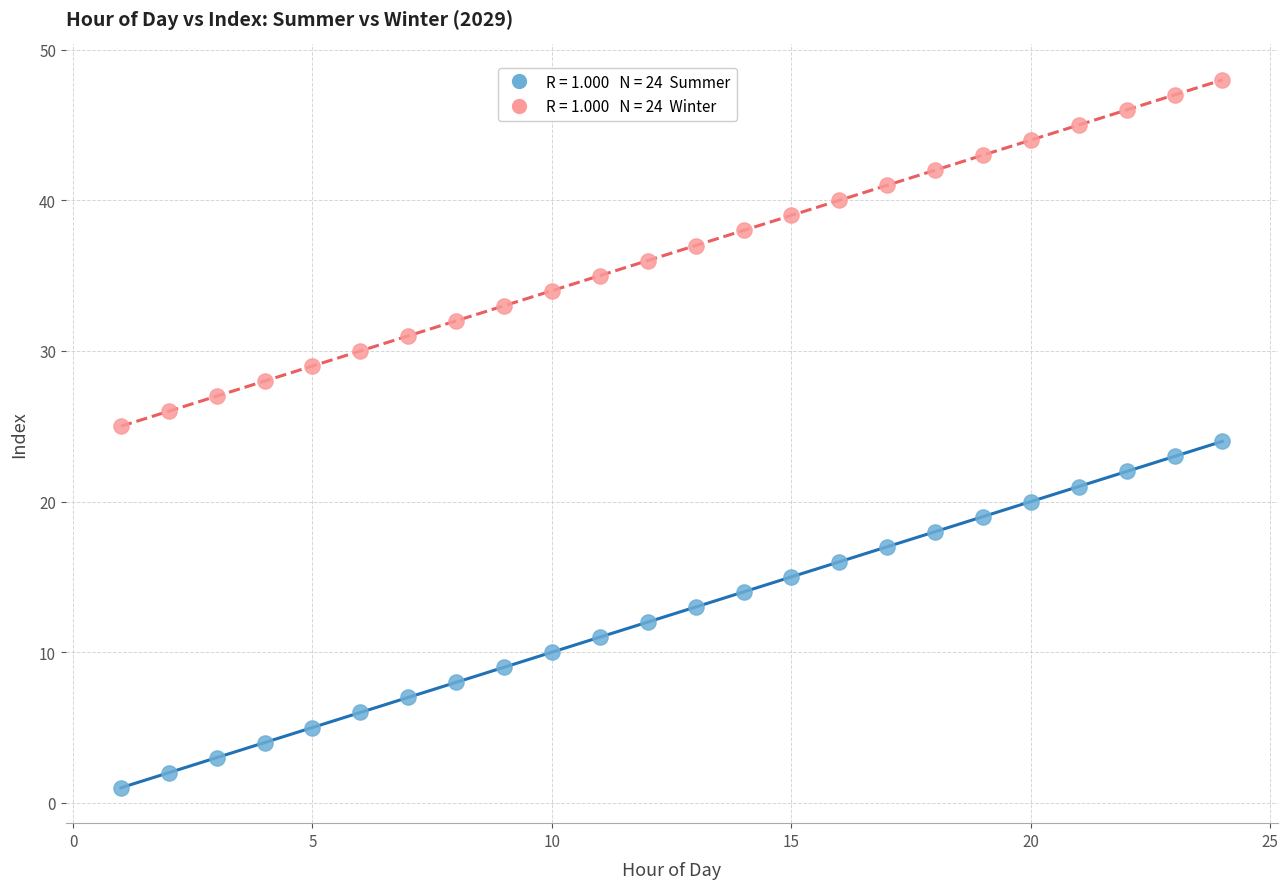

Across all data points, what is the range of Y values (max minus min)?

47